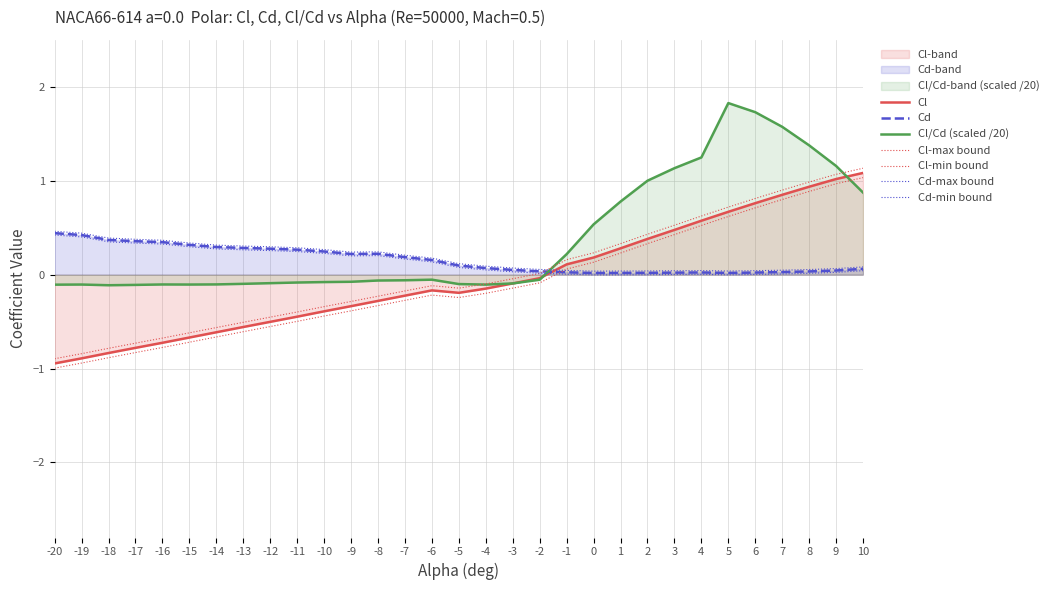

How many values in Cl are above zero?

12